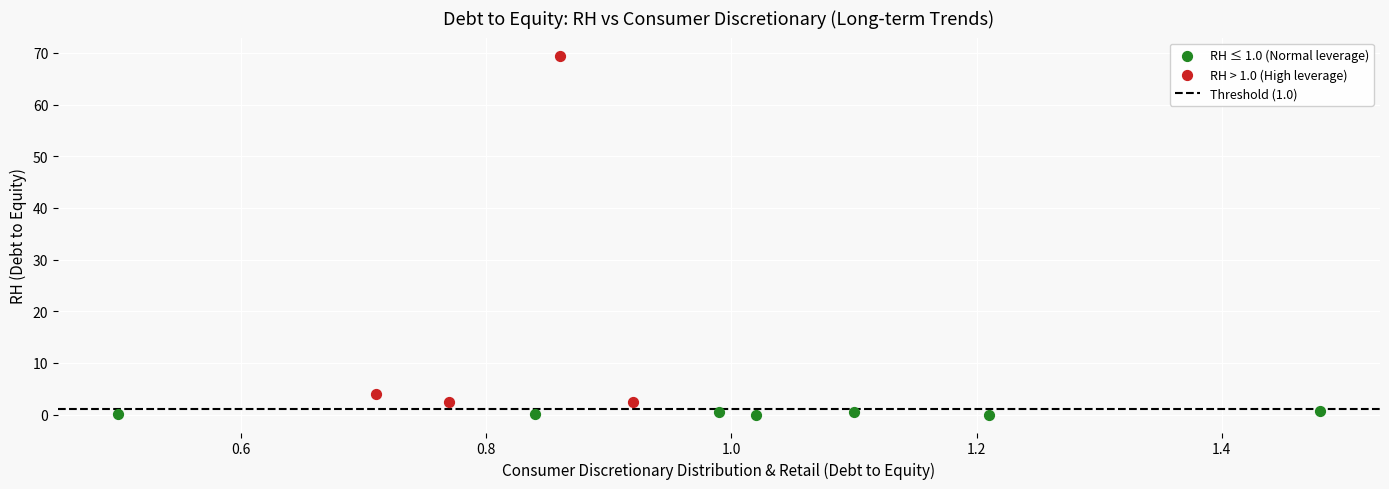

Which series contains the highest Y value?

RH > 1.0 (High leverage)